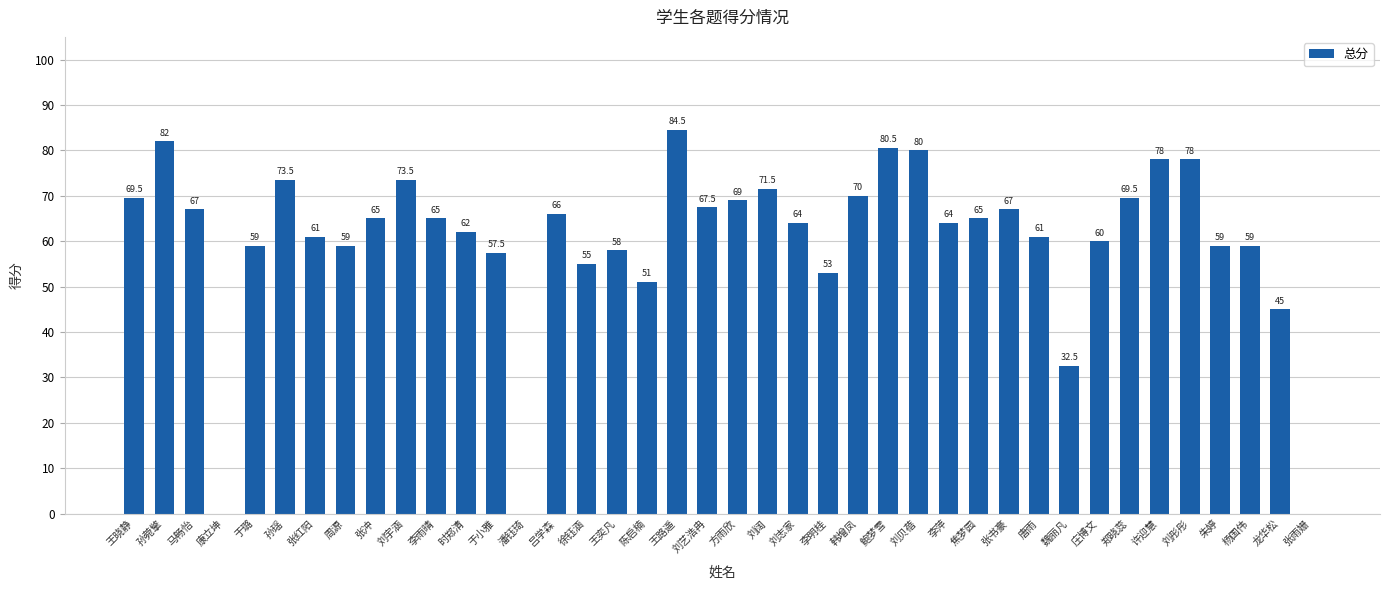

Which category has the highest value across all series?

王路遥